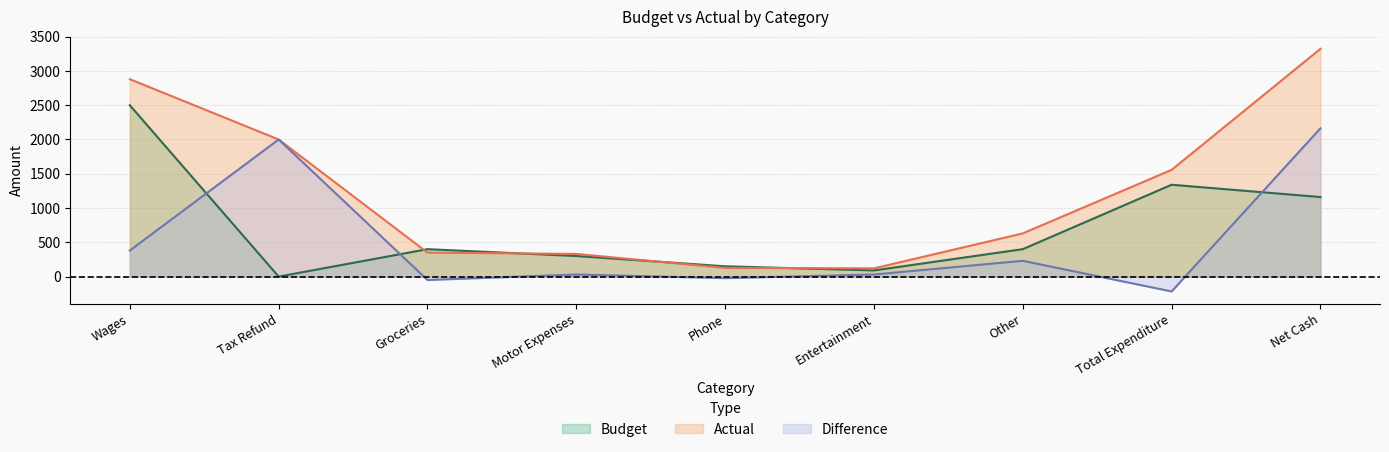

How many lines are shown in the chart?

3